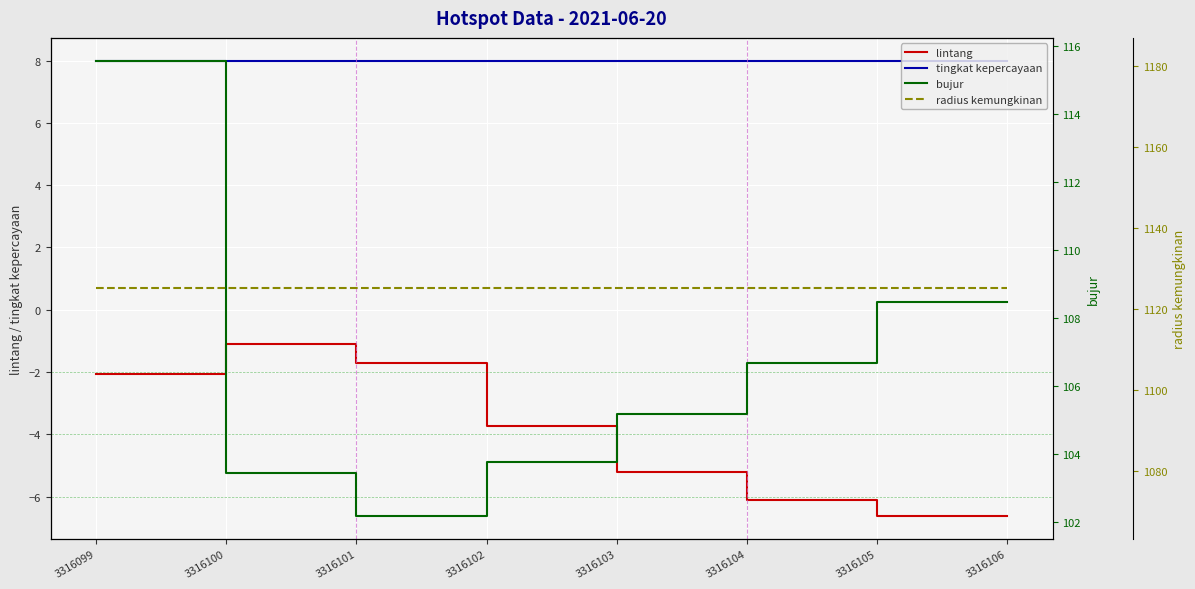

What is the approximate value of lintang at 3316106?

-6.6